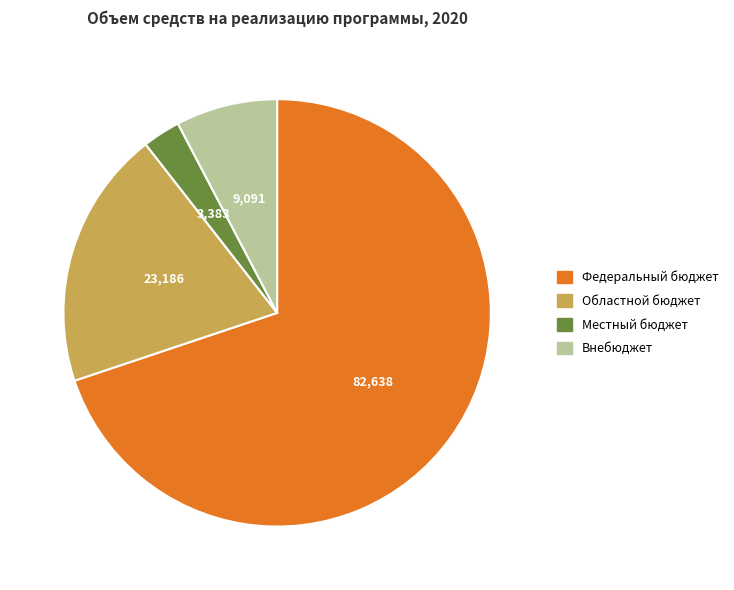

How many slices are in this pie chart?

4